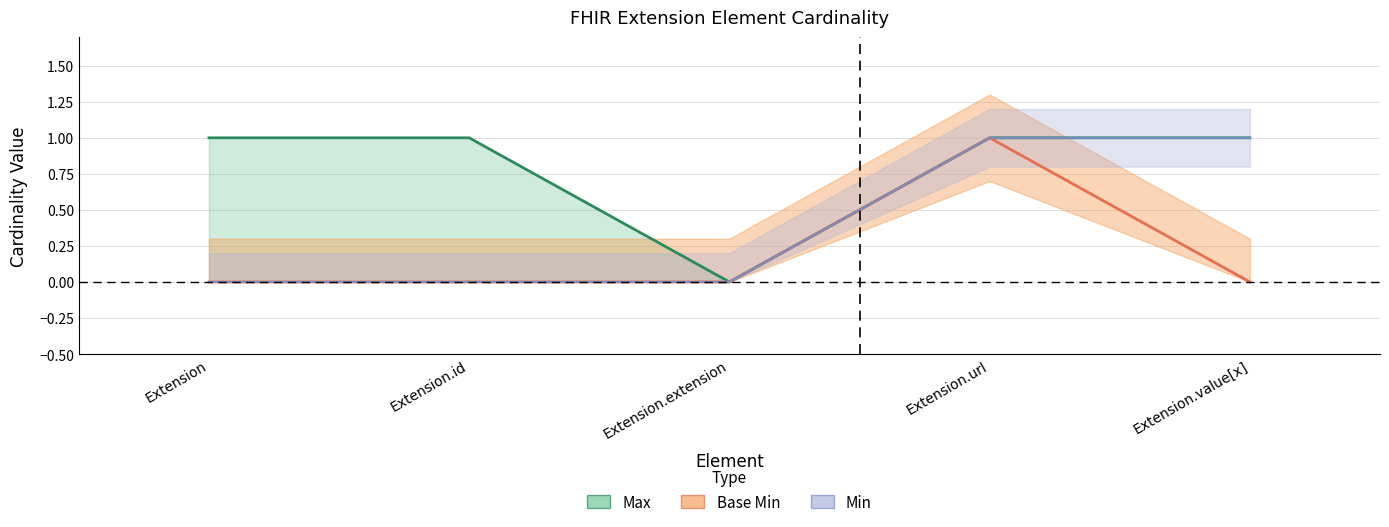

At which category is the sum across all series the highest?

Extension.url